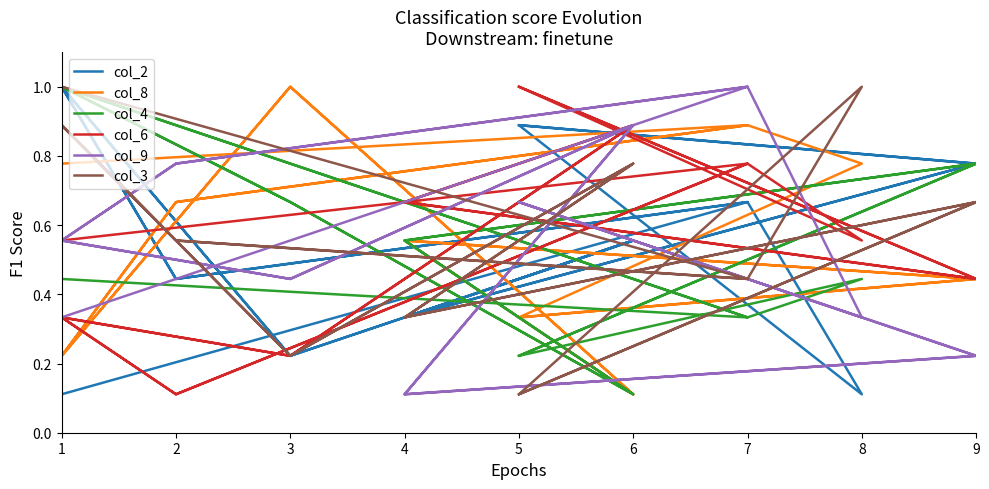

The value of col_4 at 7 is 0.6. True or false?

False